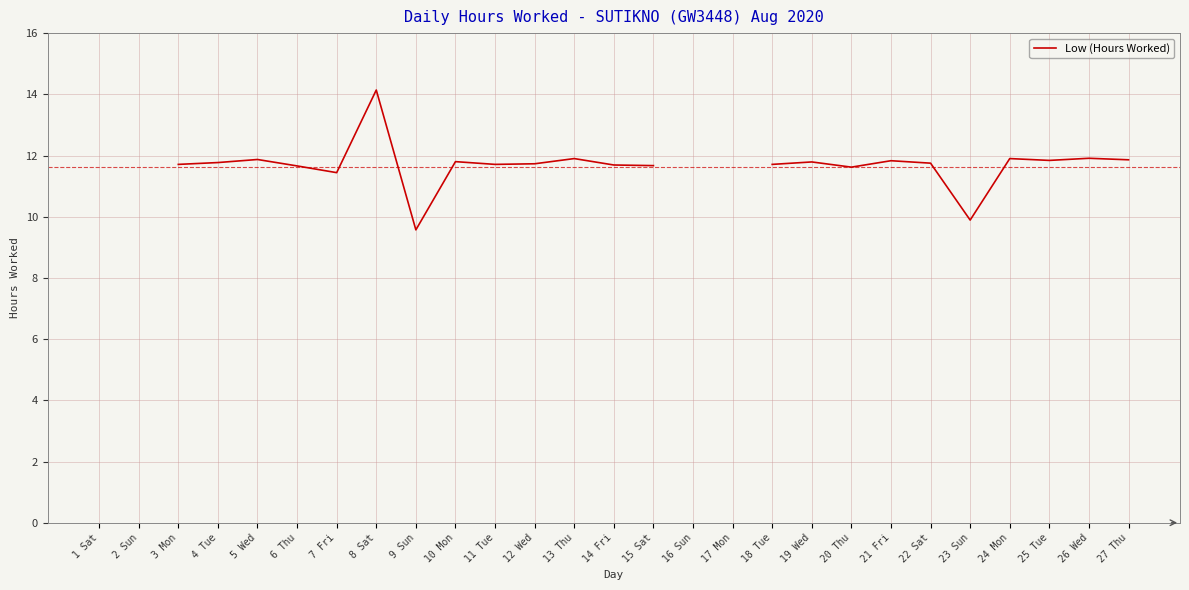

What position from the right is 13 Thu?

15